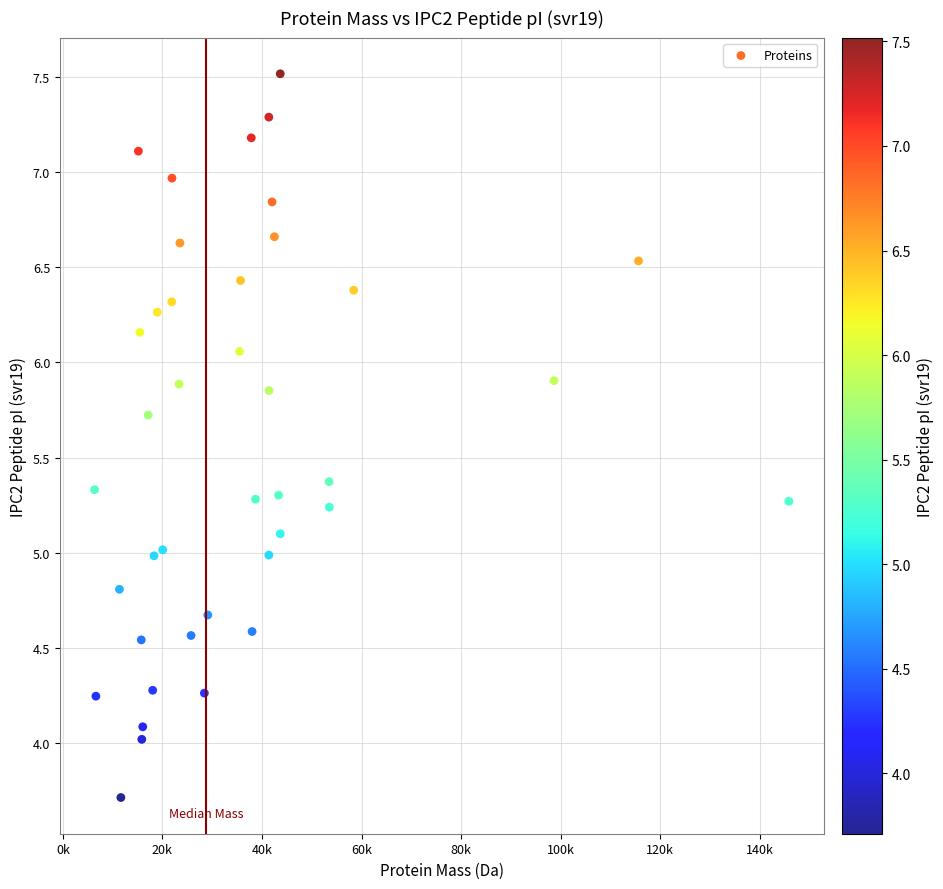

What is the range of X values (max minus min)?

139448.0